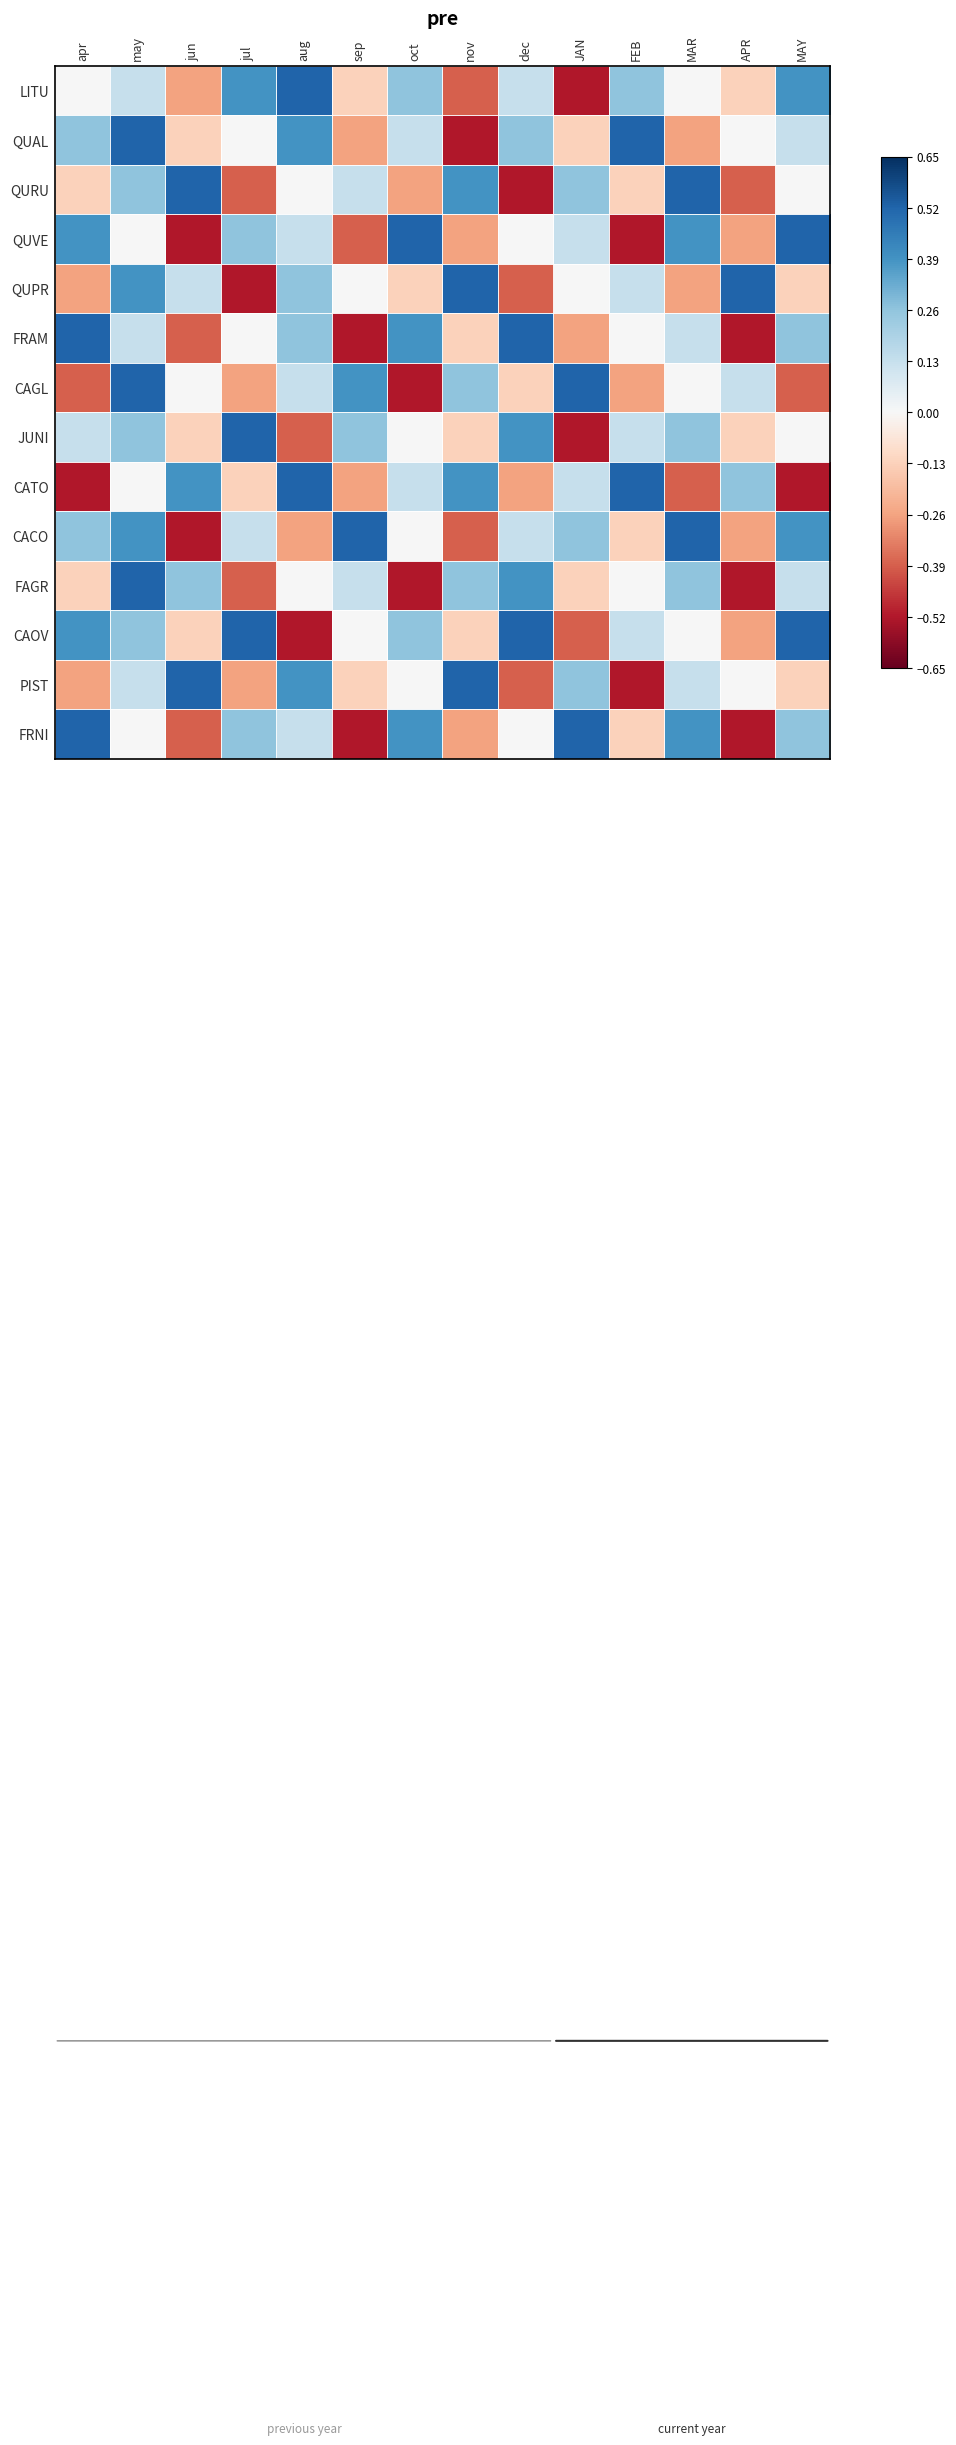

Reading left to right, what are all the values shown in this chart?

LITU: apr=0.0	may=0.1	jun=-0.3	jul=0.4	aug=0.5	sep=-0.1	oct=0.3	nov=-0.4	dec=0.1	JAN=-0.5	FEB=0.3	MAR=0.0	APR=-0.1	MAY=0.4
QUAL: apr=0.3	may=0.5	jun=-0.1	jul=0.0	aug=0.4	sep=-0.3	oct=0.1	nov=-0.5	dec=0.3	JAN=-0.1	FEB=0.5	MAR=-0.3	APR=0.0	MAY=0.1
QURU: apr=-0.1	may=0.3	jun=0.5	jul=-0.4	aug=0.0	sep=0.1	oct=-0.3	nov=0.4	dec=-0.5	JAN=0.3	FEB=-0.1	MAR=0.5	APR=-0.4	MAY=0.0
QUVE: apr=0.4	may=0.0	jun=-0.5	jul=0.3	aug=0.1	sep=-0.4	oct=0.5	nov=-0.3	dec=0.0	JAN=0.1	FEB=-0.5	MAR=0.4	APR=-0.3	MAY=0.5
QUPR: apr=-0.3	may=0.4	jun=0.1	jul=-0.5	aug=0.3	sep=0.0	oct=-0.1	nov=0.5	dec=-0.4	JAN=0.0	FEB=0.1	MAR=-0.3	APR=0.5	MAY=-0.1
FRAM: apr=0.5	may=0.1	jun=-0.4	jul=0.0	aug=0.3	sep=-0.5	oct=0.4	nov=-0.1	dec=0.5	JAN=-0.3	FEB=0.0	MAR=0.1	APR=-0.5	MAY=0.3
CAGL: apr=-0.4	may=0.5	jun=0.0	jul=-0.3	aug=0.1	sep=0.4	oct=-0.5	nov=0.3	dec=-0.1	JAN=0.5	FEB=-0.3	MAR=0.0	APR=0.1	MAY=-0.4
JUNI: apr=0.1	may=0.3	jun=-0.1	jul=0.5	aug=-0.4	sep=0.3	oct=0.0	nov=-0.1	dec=0.4	JAN=-0.5	FEB=0.1	MAR=0.3	APR=-0.1	MAY=0.0
CATO: apr=-0.5	may=0.0	jun=0.4	jul=-0.1	aug=0.5	sep=-0.3	oct=0.1	nov=0.4	dec=-0.3	JAN=0.1	FEB=0.5	MAR=-0.4	APR=0.3	MAY=-0.5
CACO: apr=0.3	may=0.4	jun=-0.5	jul=0.1	aug=-0.3	sep=0.5	oct=0.0	nov=-0.4	dec=0.1	JAN=0.3	FEB=-0.1	MAR=0.5	APR=-0.3	MAY=0.4
FAGR: apr=-0.1	may=0.5	jun=0.3	jul=-0.4	aug=0.0	sep=0.1	oct=-0.5	nov=0.3	dec=0.4	JAN=-0.1	FEB=0.0	MAR=0.3	APR=-0.5	MAY=0.1
CAOV: apr=0.4	may=0.3	jun=-0.1	jul=0.5	aug=-0.5	sep=0.0	oct=0.3	nov=-0.1	dec=0.5	JAN=-0.4	FEB=0.1	MAR=0.0	APR=-0.3	MAY=0.5
PIST: apr=-0.3	may=0.1	jun=0.5	jul=-0.3	aug=0.4	sep=-0.1	oct=0.0	nov=0.5	dec=-0.4	JAN=0.3	FEB=-0.5	MAR=0.1	APR=0.0	MAY=-0.1
FRNI: apr=0.5	may=0.0	jun=-0.4	jul=0.3	aug=0.1	sep=-0.5	oct=0.4	nov=-0.3	dec=0.0	JAN=0.5	FEB=-0.1	MAR=0.4	APR=-0.5	MAY=0.3